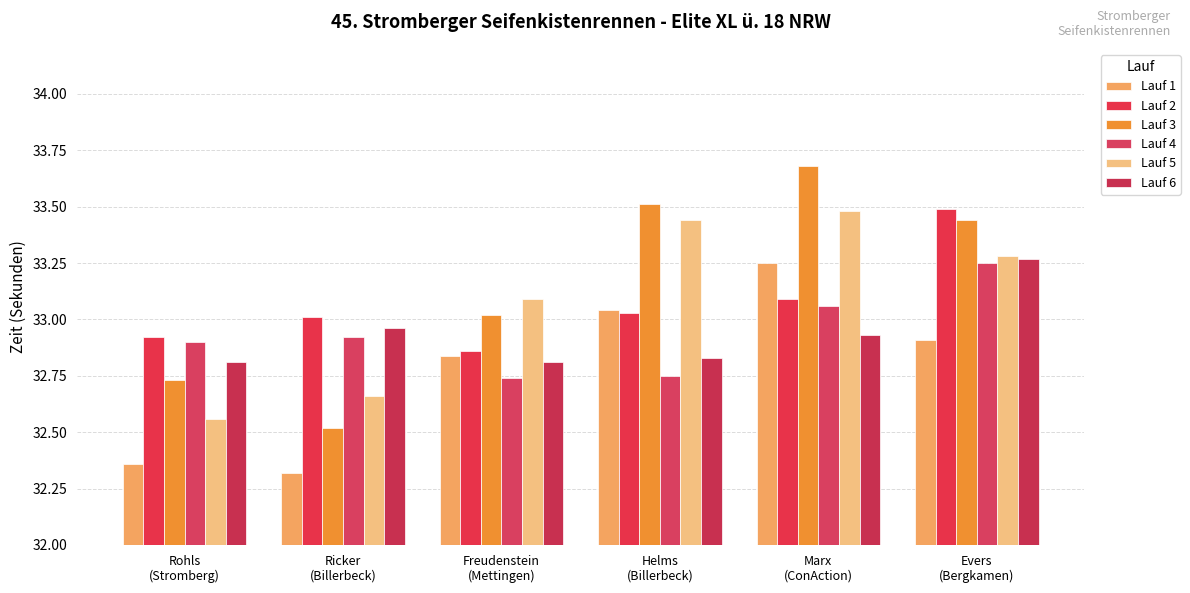

How many data points does each series have?

6